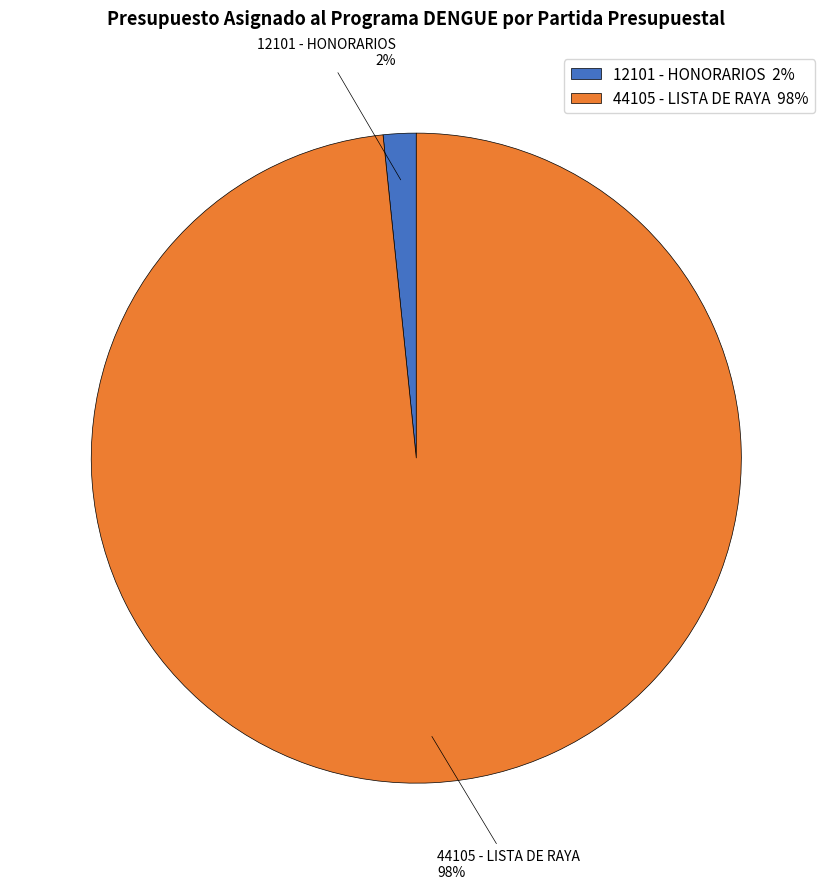

To the nearest percent, what percentage of the pie is 44105 - LISTA DE RAYA?

98%